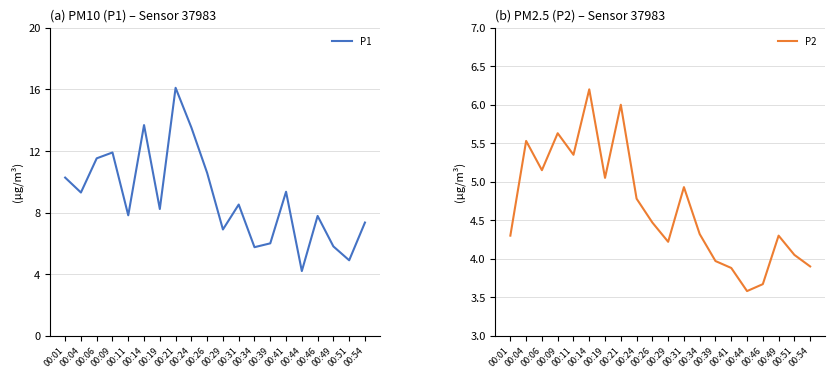

What is the difference between the P1 values at 00:49 and 00:19?

2.4